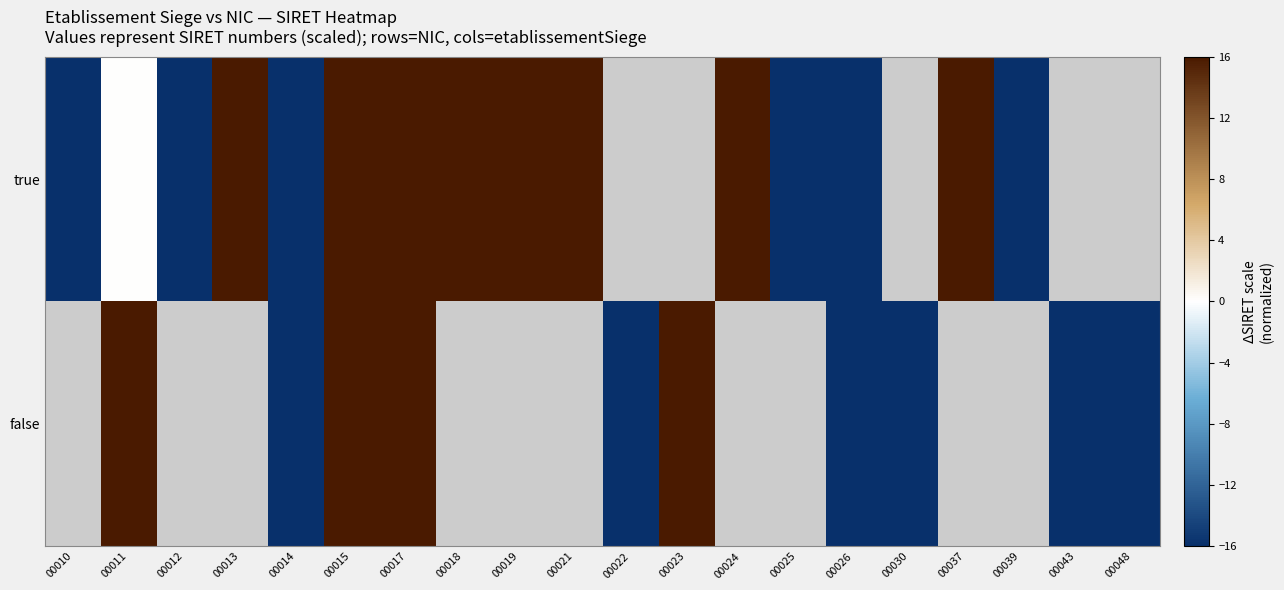

At 00024, list the series in order from smallest to largest.

true, false